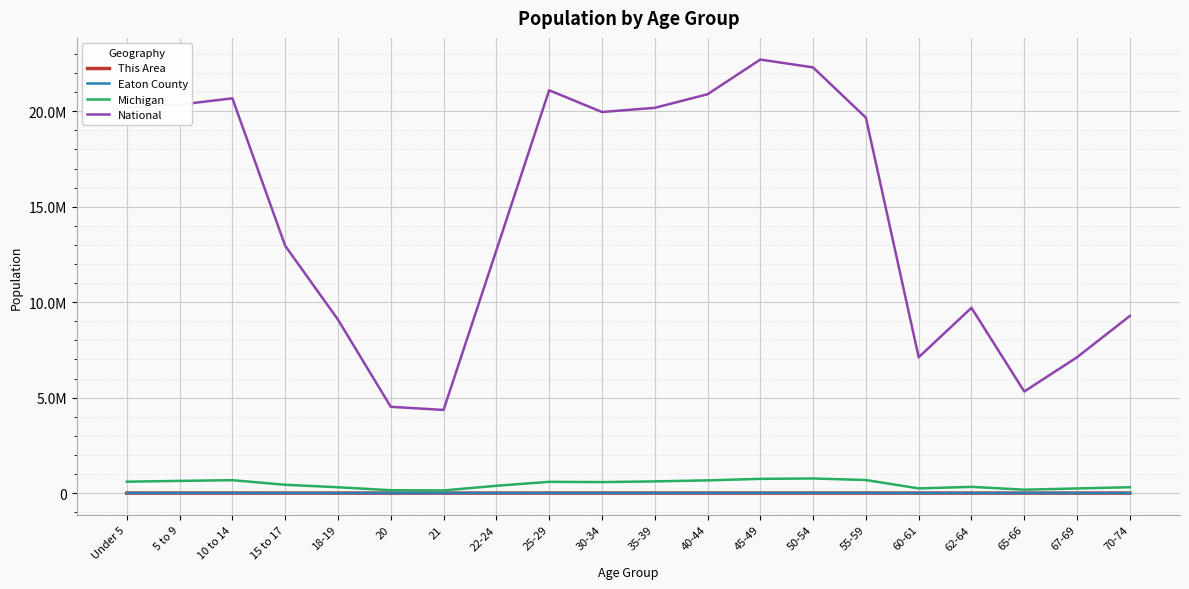

At how many categories does at least one series exceed 7714424?

15